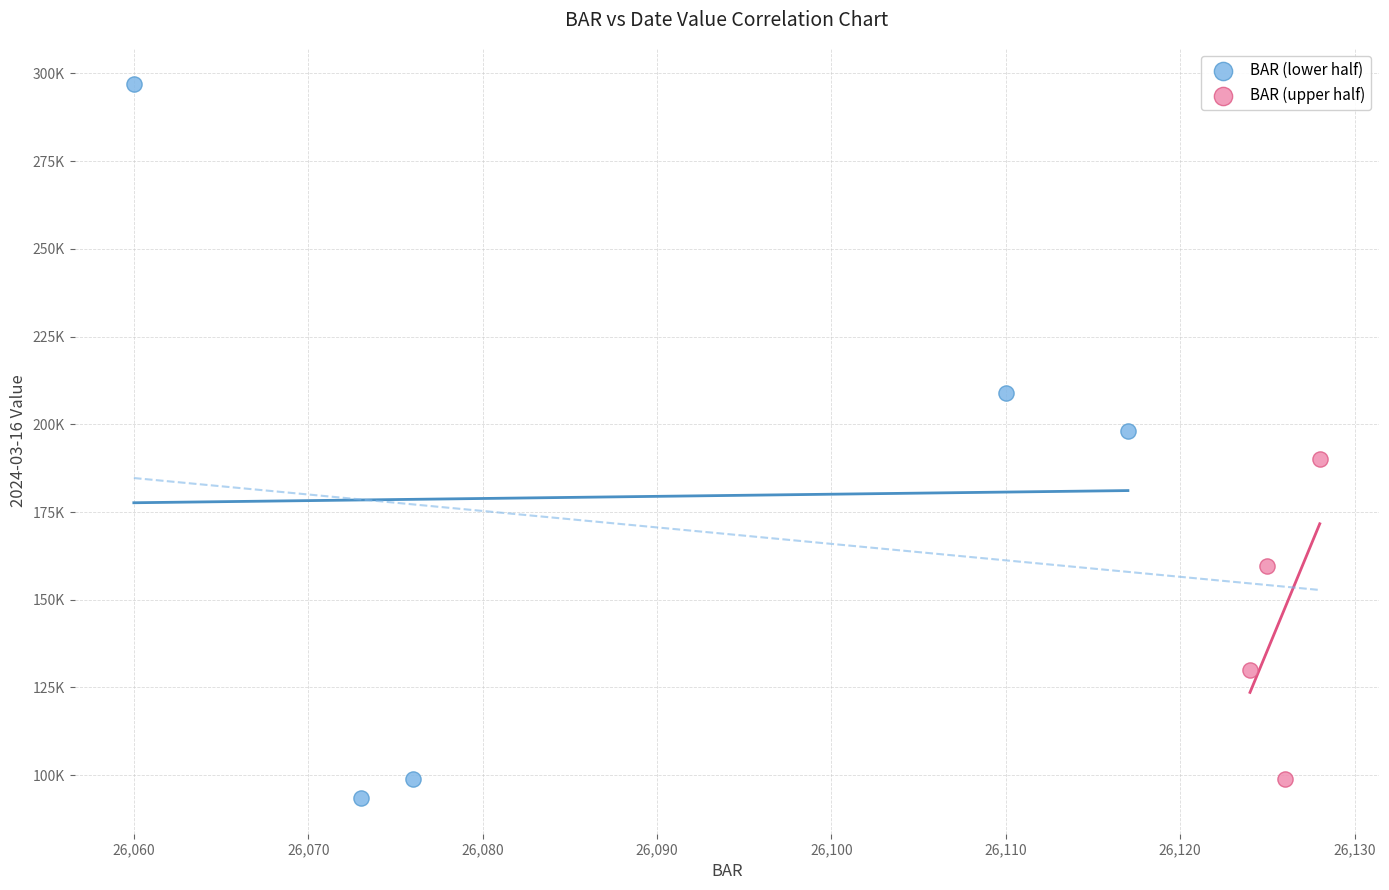

Which series has the widest spread of Y values?

BAR (lower half)